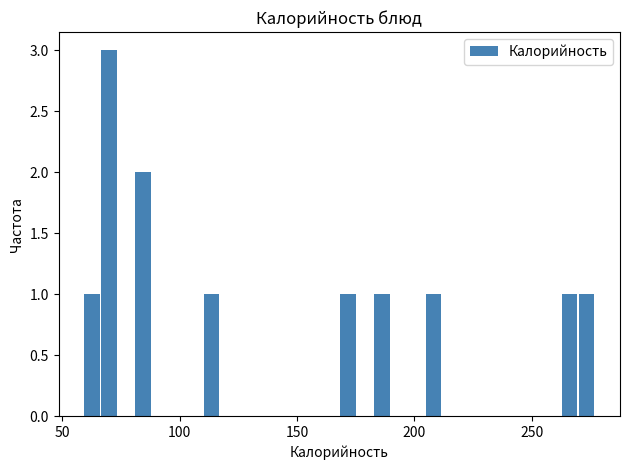

Read against the x-axis, roughly where is the centre of the tallest bar?

70